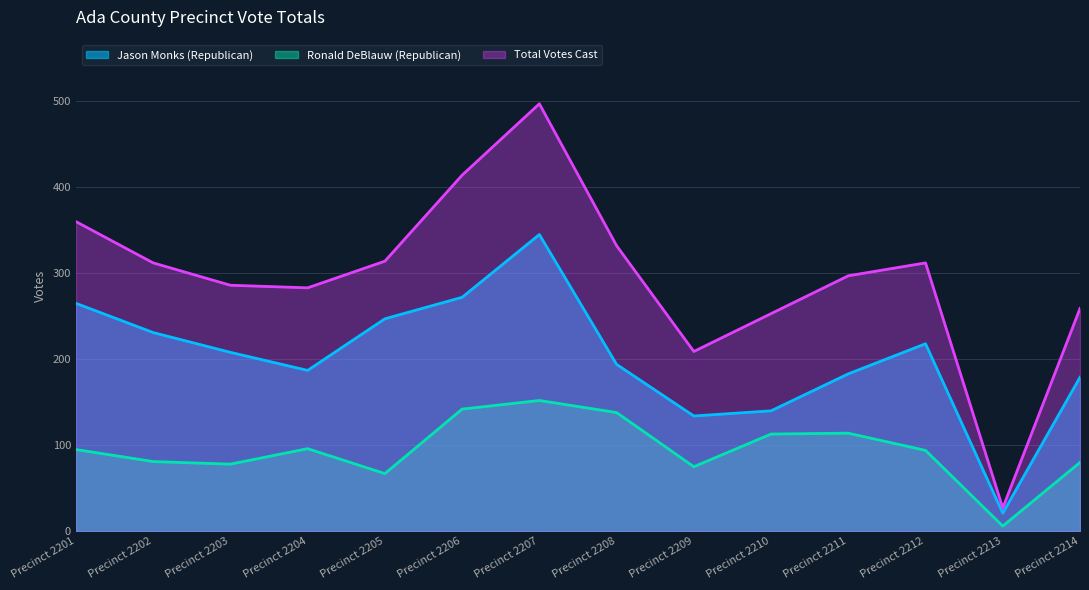

What is the minimum value for Total Votes Cast?

27